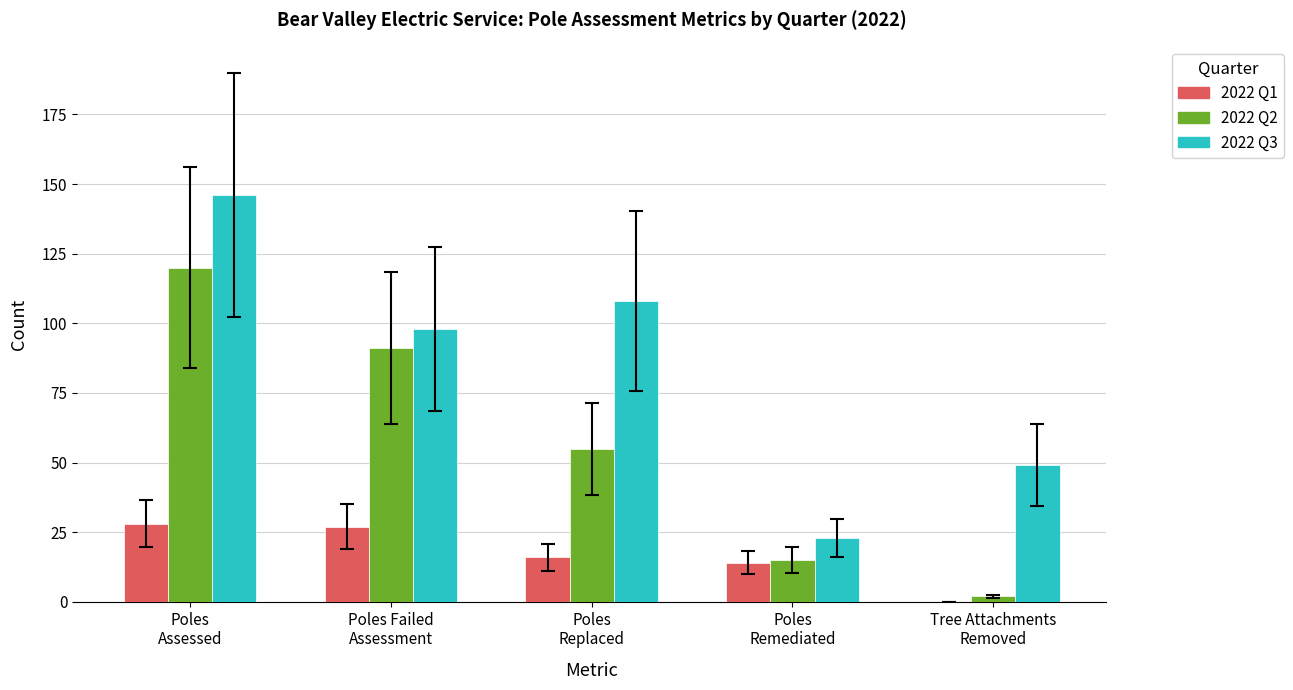

Are the bars horizontal?

No